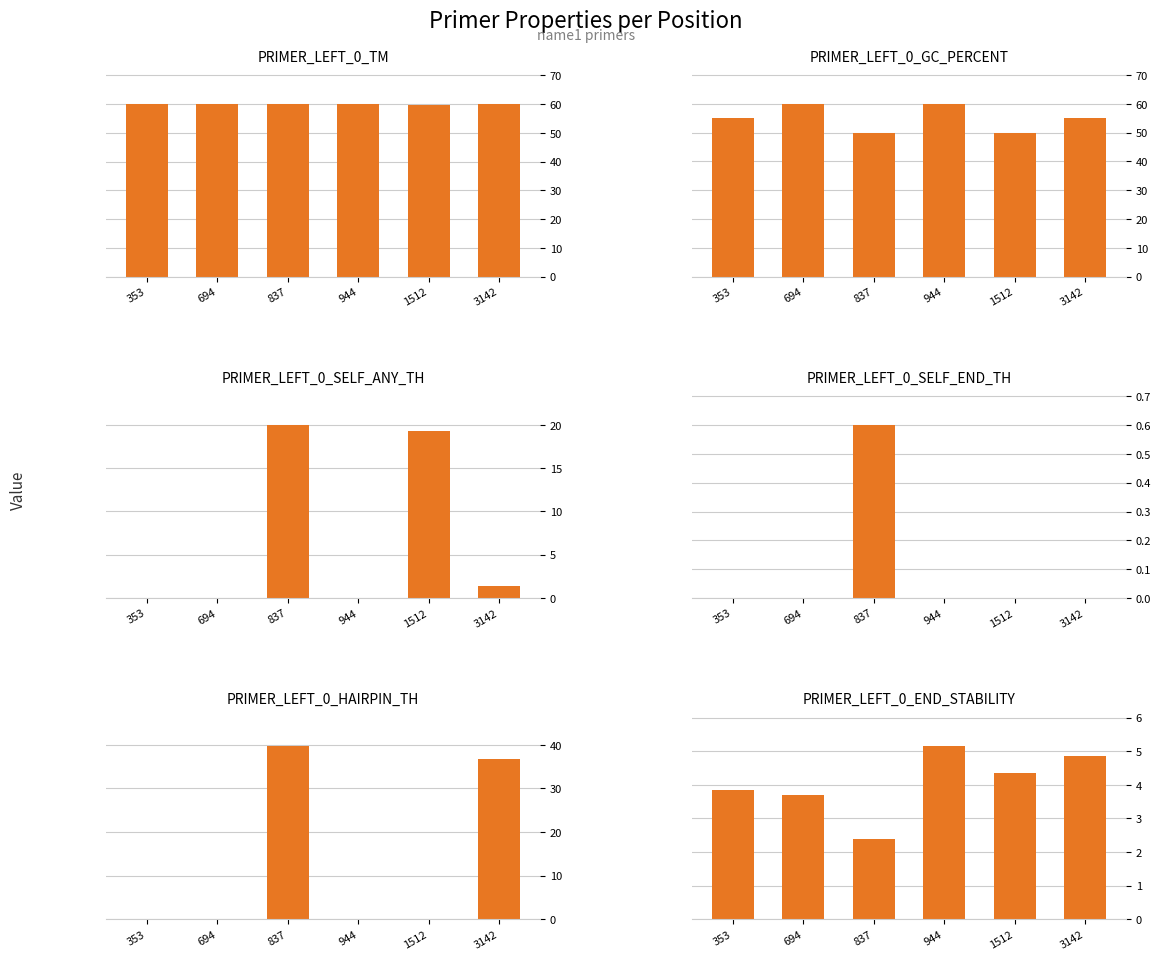

What are all the series names shown in the legend?

PRIMER_LEFT_0_TM, PRIMER_LEFT_0_GC_PERCENT, PRIMER_LEFT_0_SELF_ANY_TH, PRIMER_LEFT_0_SELF_END_TH, PRIMER_LEFT_0_HAIRPIN_TH, PRIMER_LEFT_0_END_STABILITY